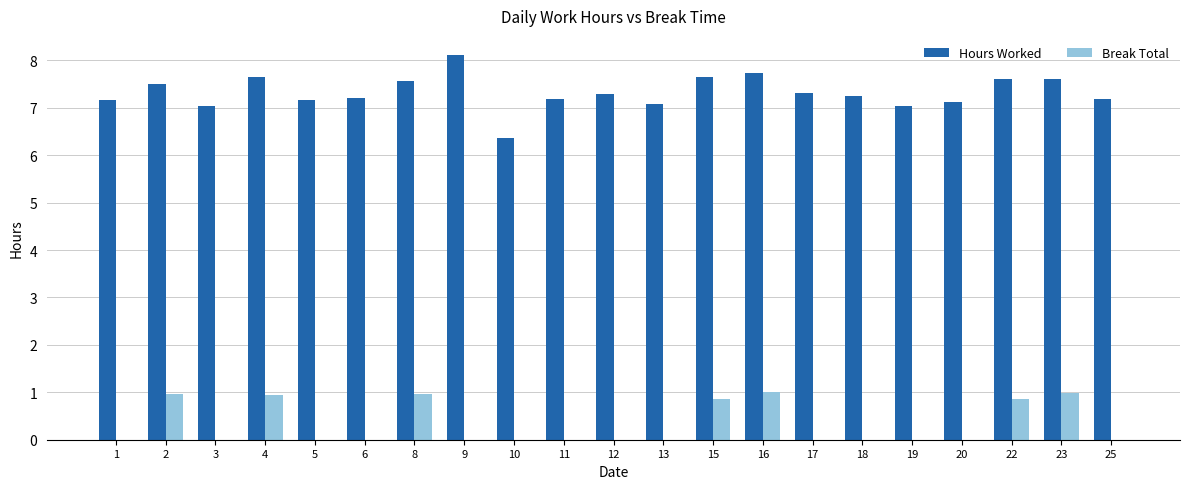

The value of Hours Worked at 16 is 7.7. True or false?

True